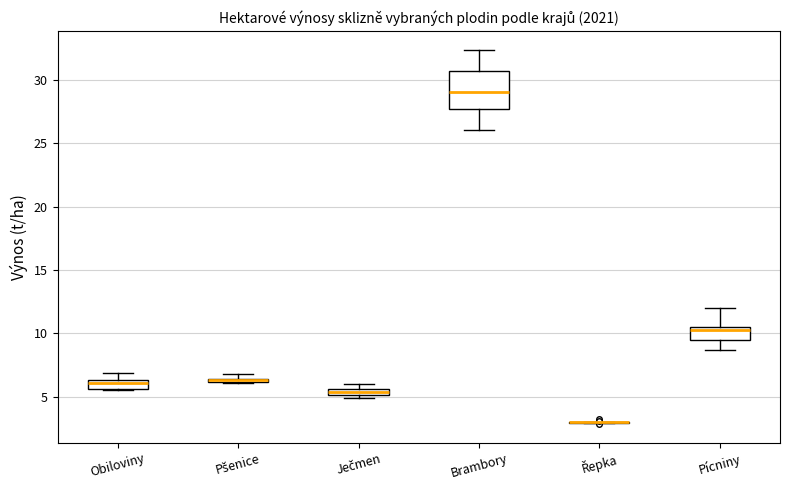

Which box is the tallest, from its lower edge to its upper edge?

Brambory